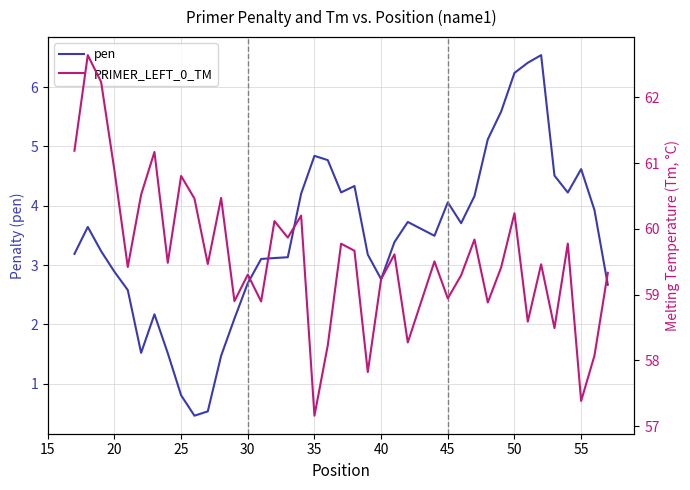

What is the minimum value for pen?

0.5